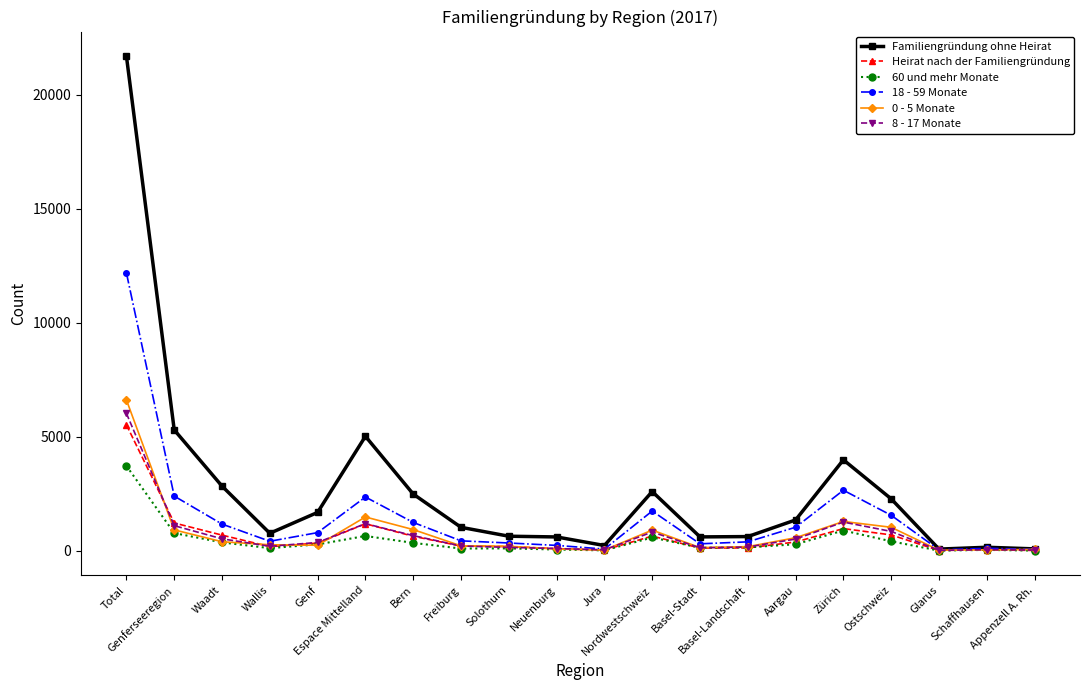

True or false: 0 - 5 Monate and Heirat nach der Familiengründung intersect in this chart.

True